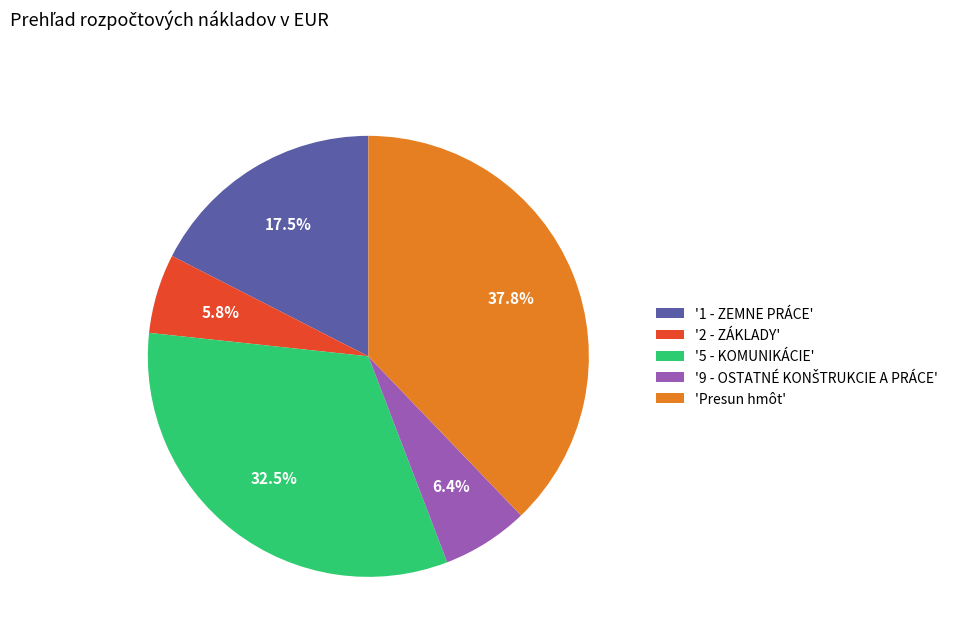

Between '1 - ZEMNE PRÁCE' and 'Presun hmôt', which is larger?

'Presun hmôt'